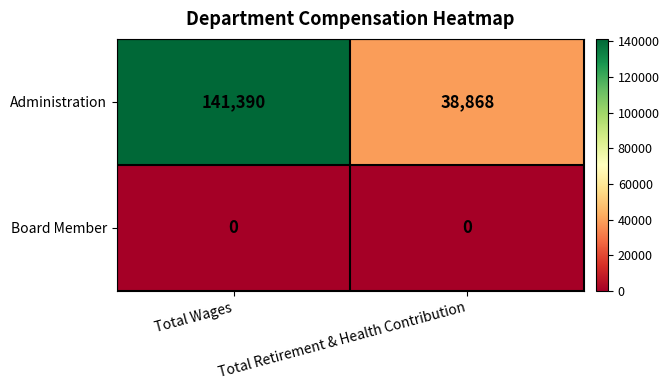

True or false: Administration has a value of 26079 at Total Retirement & Health Contribution.

False